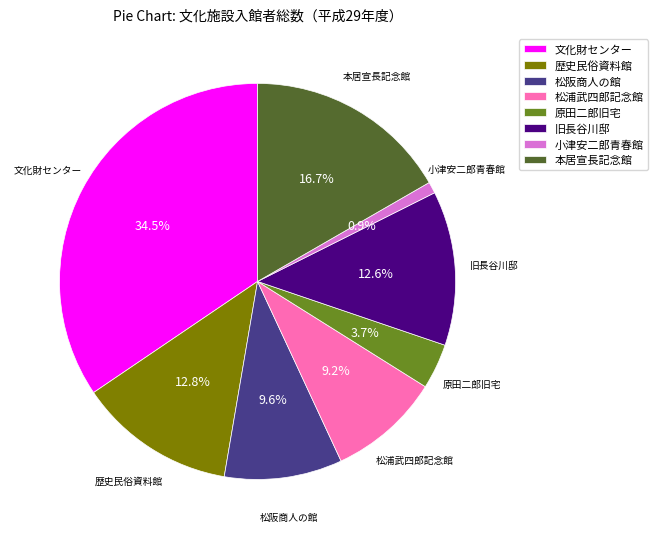

Count the number of slices in the pie.

8